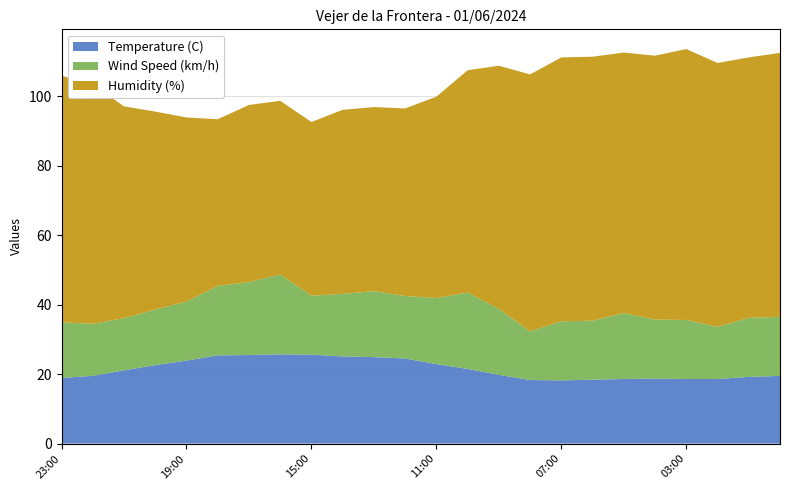

Reading right to left, list all the values displayed in this chart.

Temperature (C): 19.5	19.2	18.6	18.6	18.7	18.6	18.4	18.2	18.3	19.8	21.5	22.9	24.5	24.9	25.1	25.6	25.7	25.5	25.4	23.9	22.6	21.1	19.5	18.9
Wind Speed (km/h): 17.0	17.0	15.0	17.0	17.0	19.0	17.0	17.0	14.0	19.0	22.0	19.0	18.0	19.0	18.0	17.0	23.0	21.0	20.0	17.0	16.0	15.0	15.0	16.0
Humidity (%): 76.0	75.0	76.0	78.0	76.0	75.0	76.0	76.0	74.0	70.0	64.0	58.0	54.0	53.0	53.0	50.0	50.0	51.0	48.0	53.0	57.0	61.0	69.0	71.0